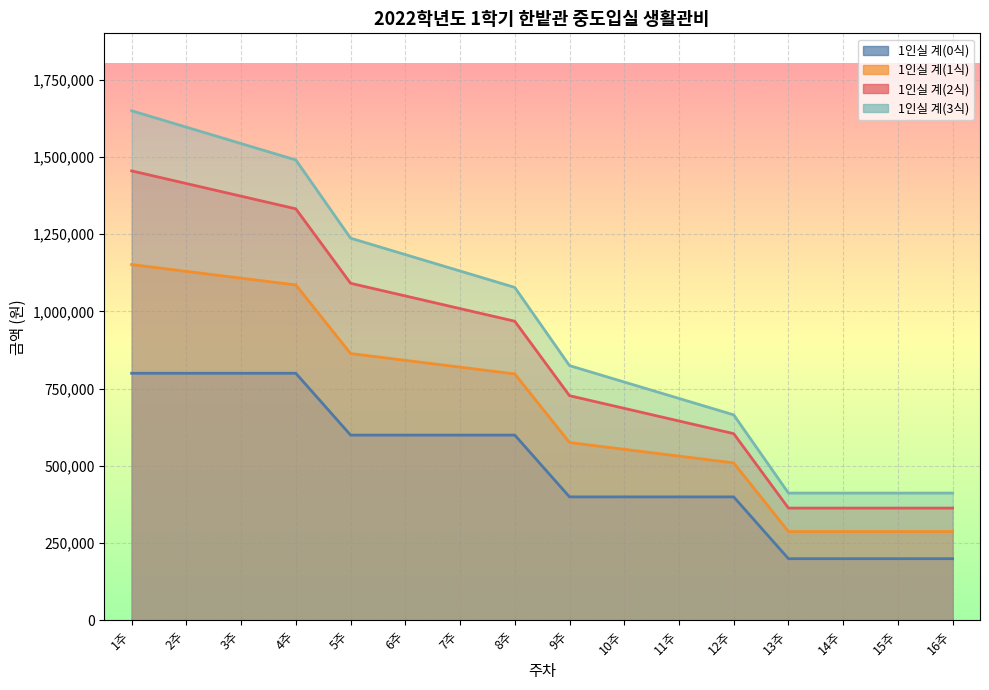

What is the greatest value displayed?

1649480